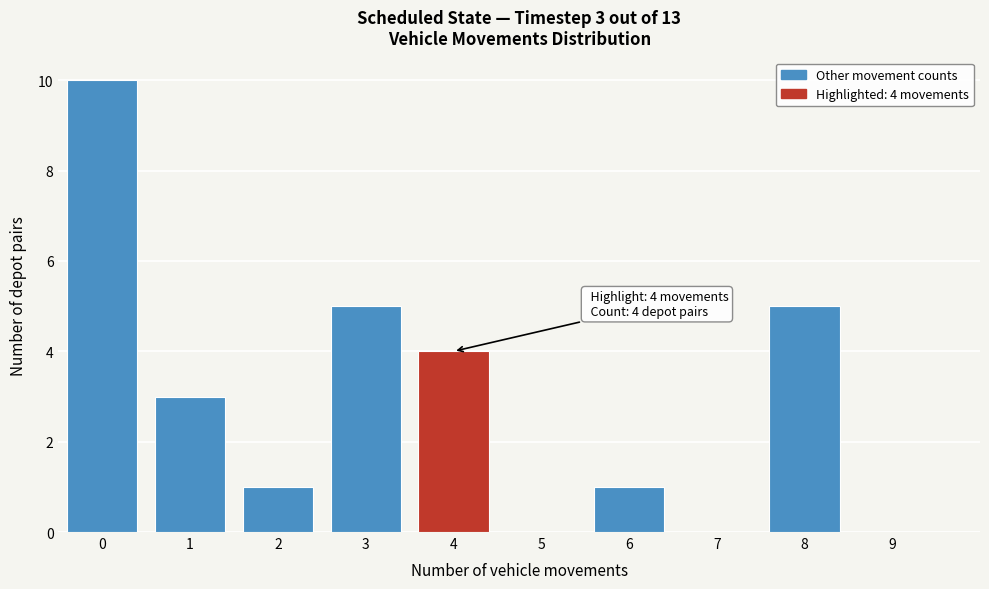

Which range on the x-axis has the tallest bar?

-0.5 to 0.5